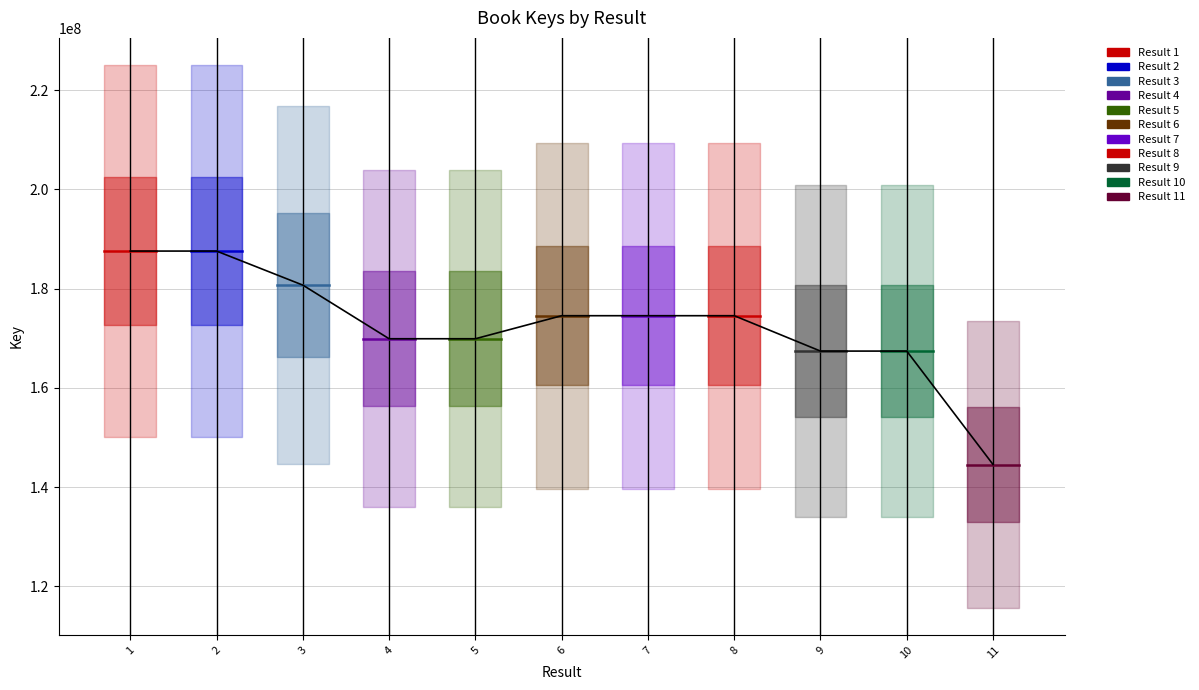

What is the smallest value displayed?

144538845